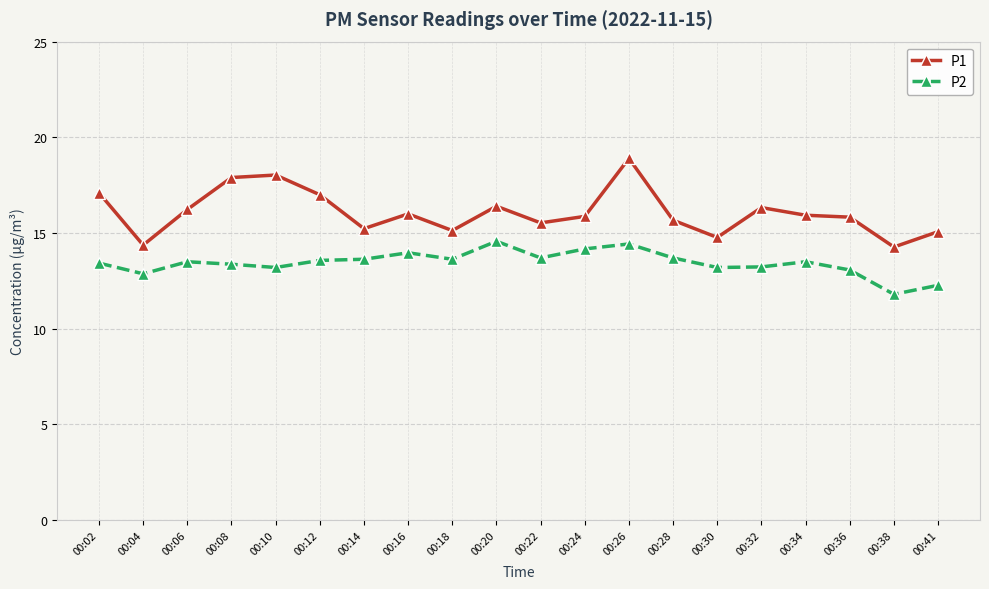

Which series has the widest spread of values?

P1